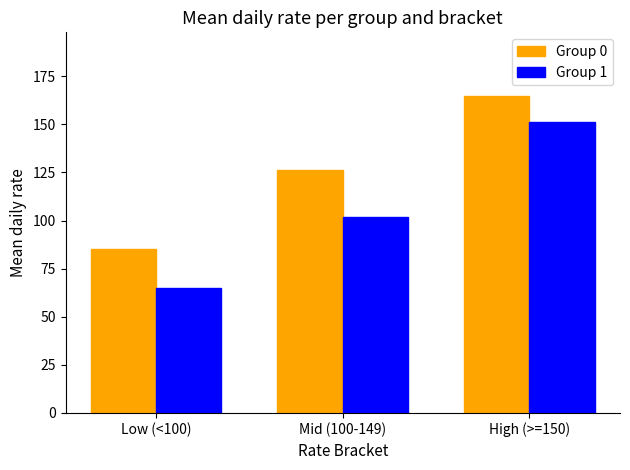

How many data points in Group 0 are less than 126?

1